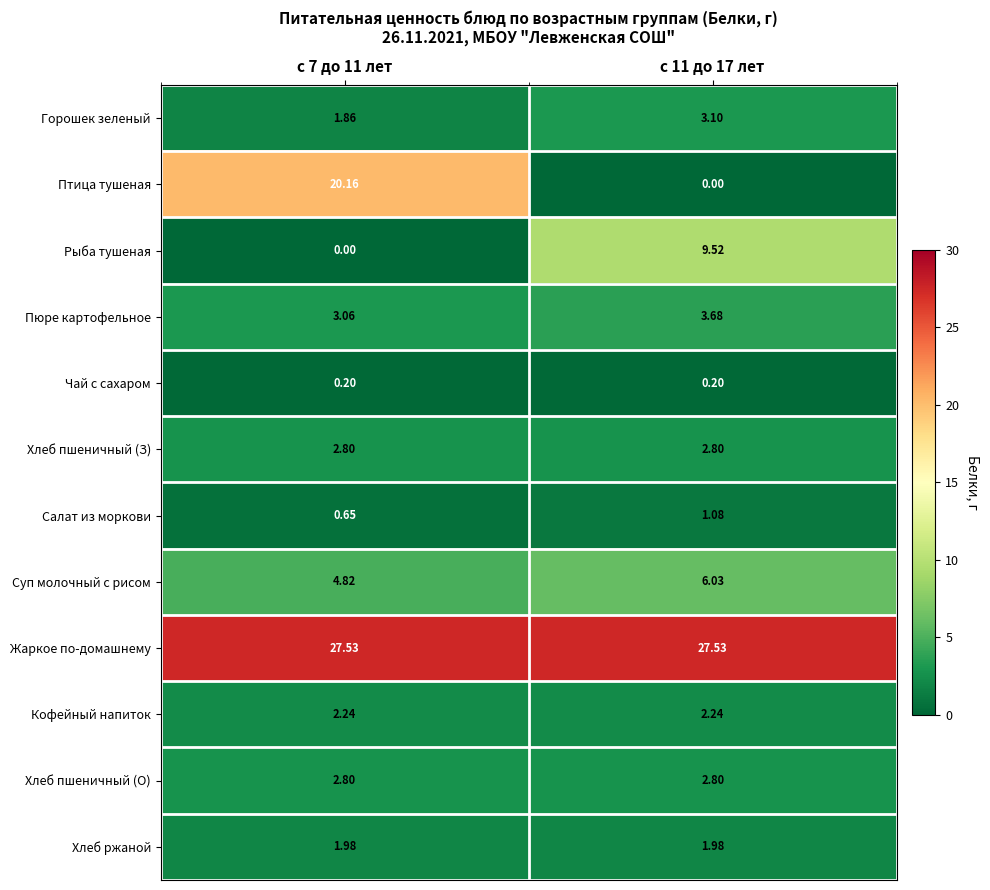

Which series has the largest total across all categories?

Жаркое по-домашнему